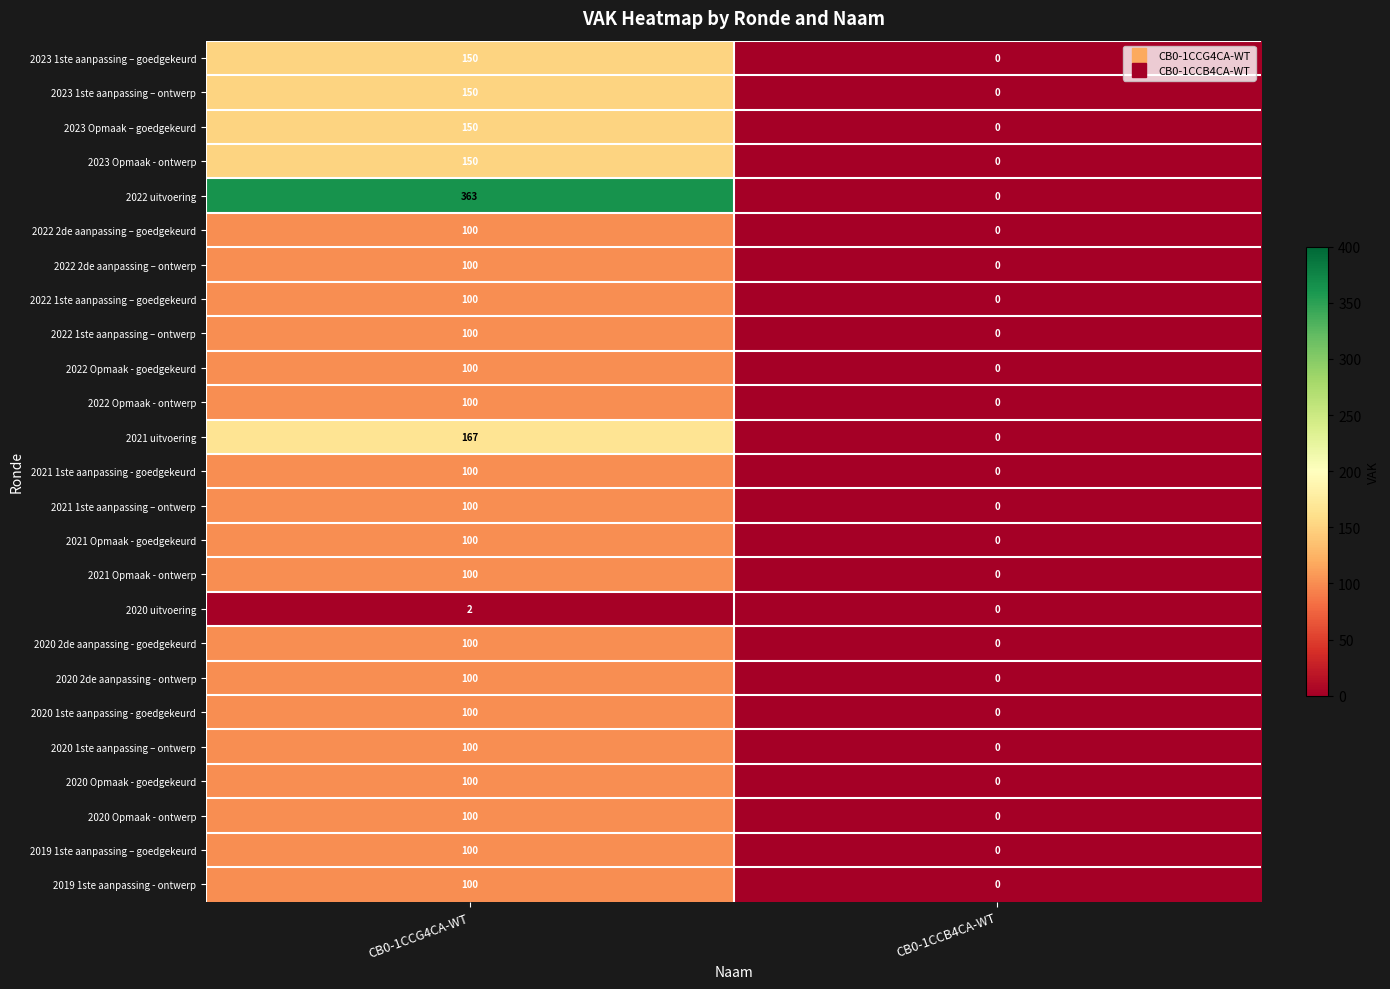

What is the greatest value displayed?

363